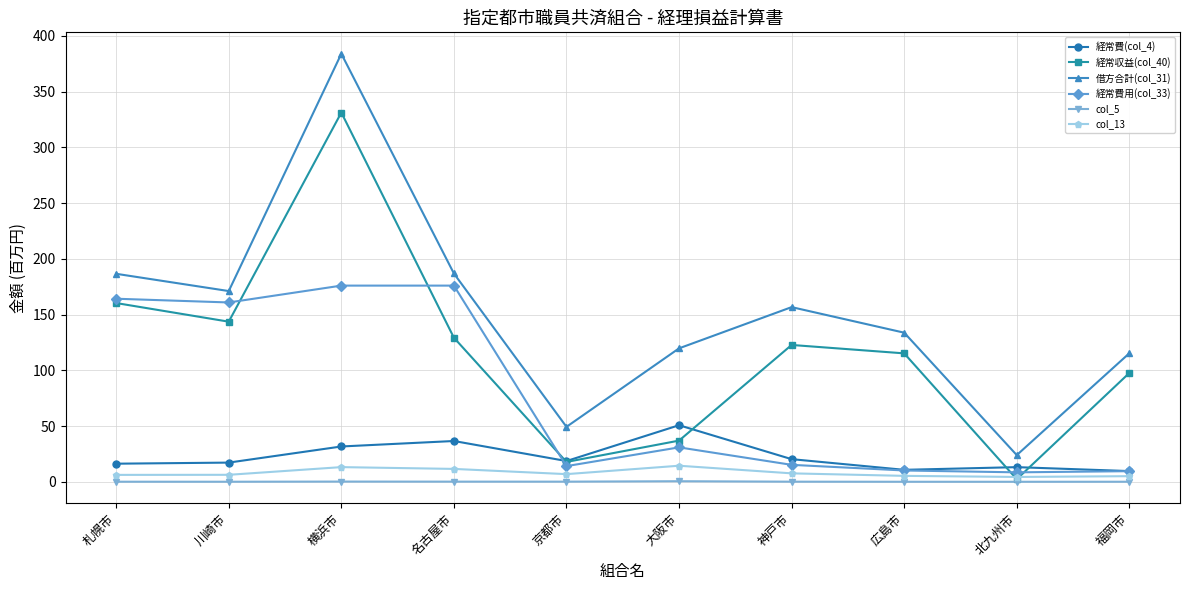

What is the label of the 10th point from the right?

札幌市